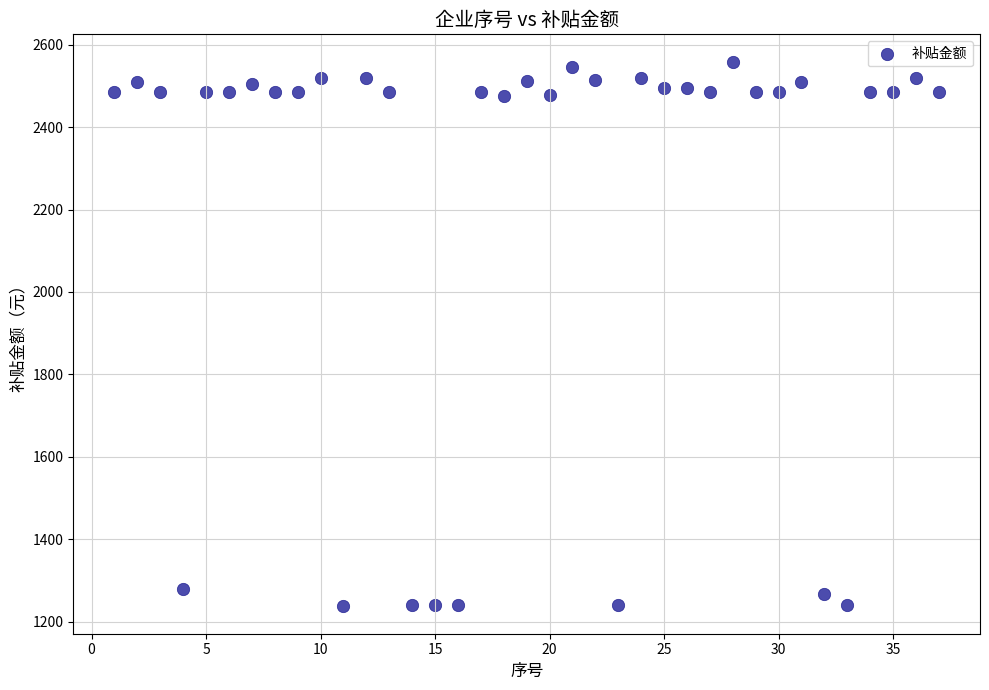

What is the range of Y values (max minus min)?

1322.6